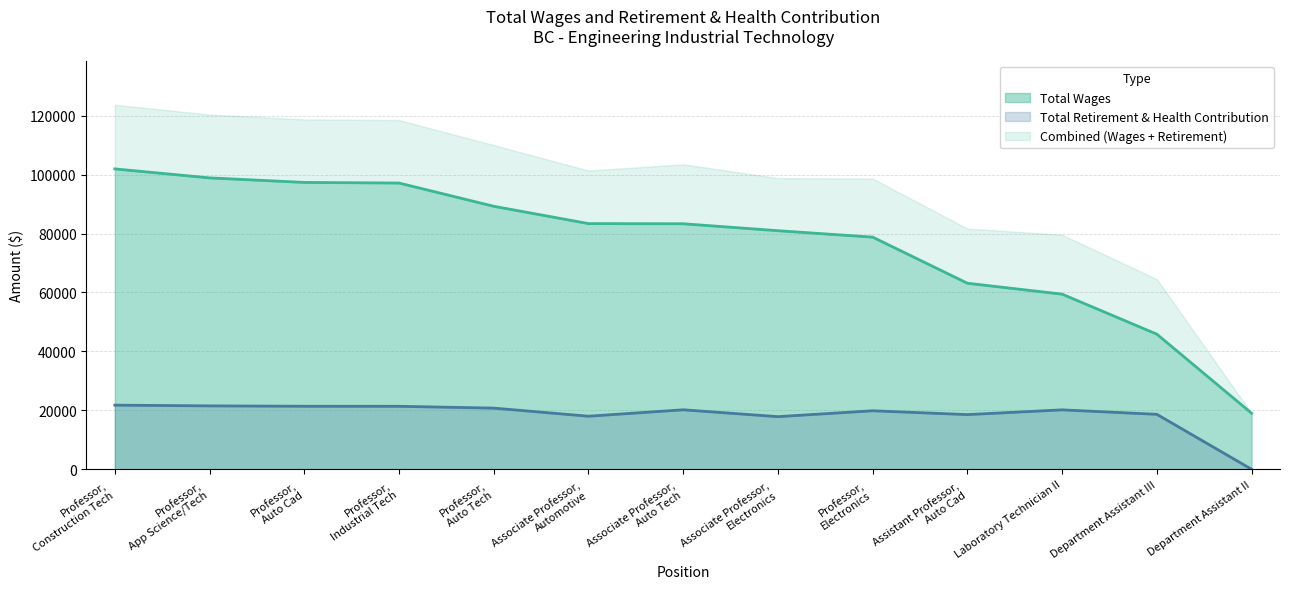

What is the greatest value displayed?

101923